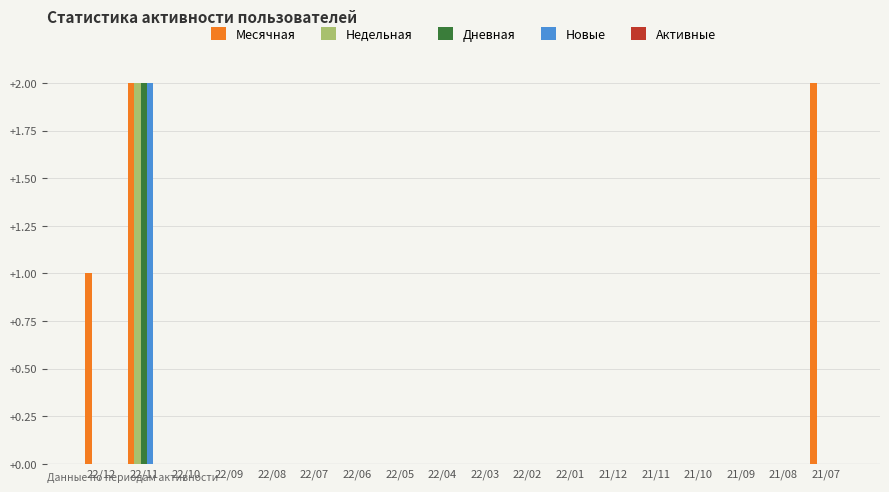

Which series has the largest total across all categories?

Месячная